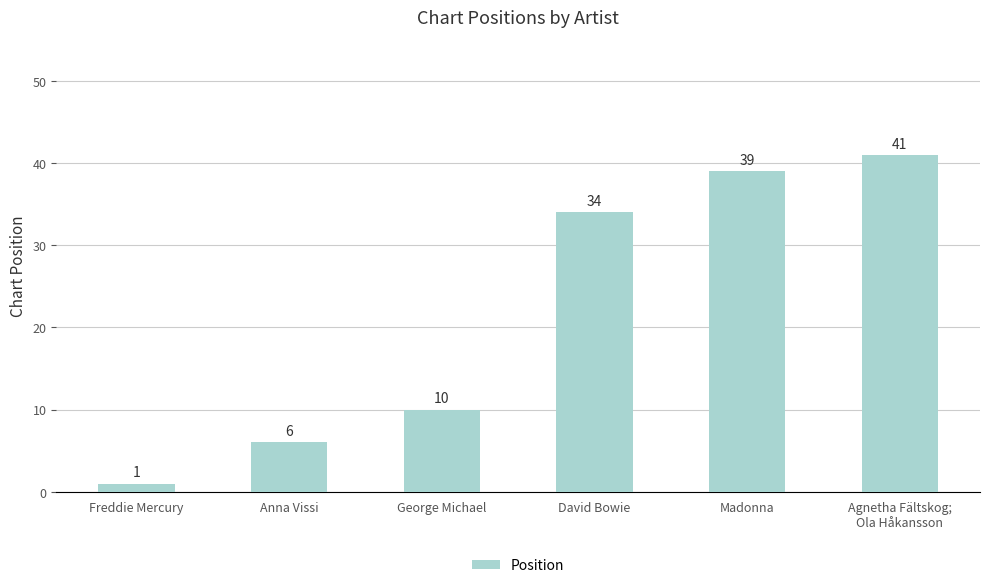

The chart shows a value of 10 at George Michael. True or false?

True